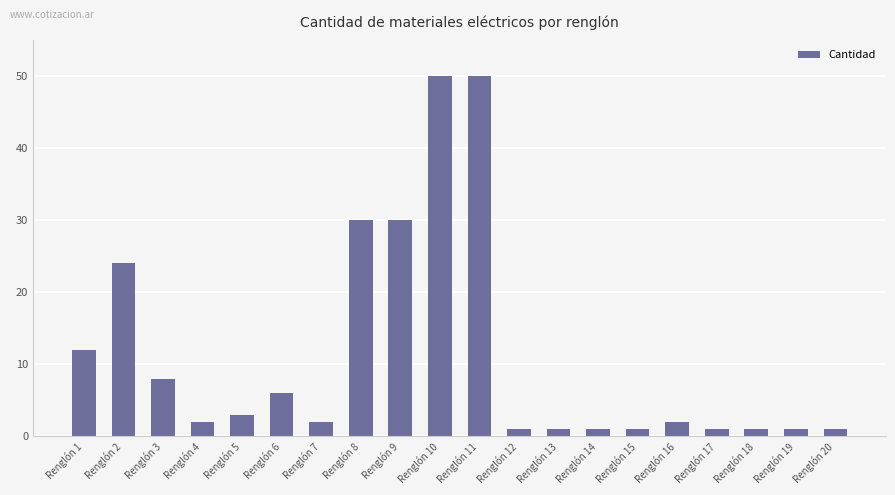

Reading left to right, what are all the values shown in this chart?

12	24	8	2	3	6	2	30	30	50	50	1	1	1	1	2	1	1	1	1